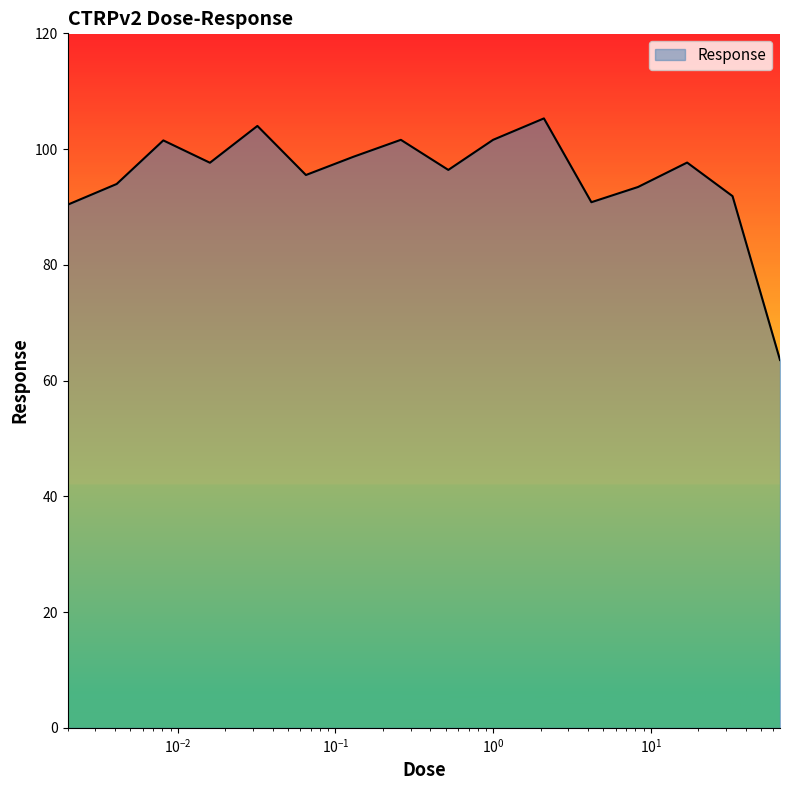

True or false: there are more than 2 points higher than both neighbors.

True